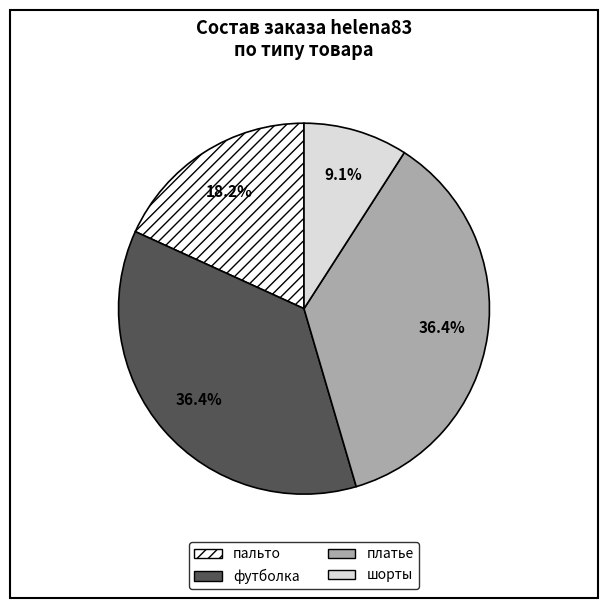

Is there a majority slice in this chart?

No